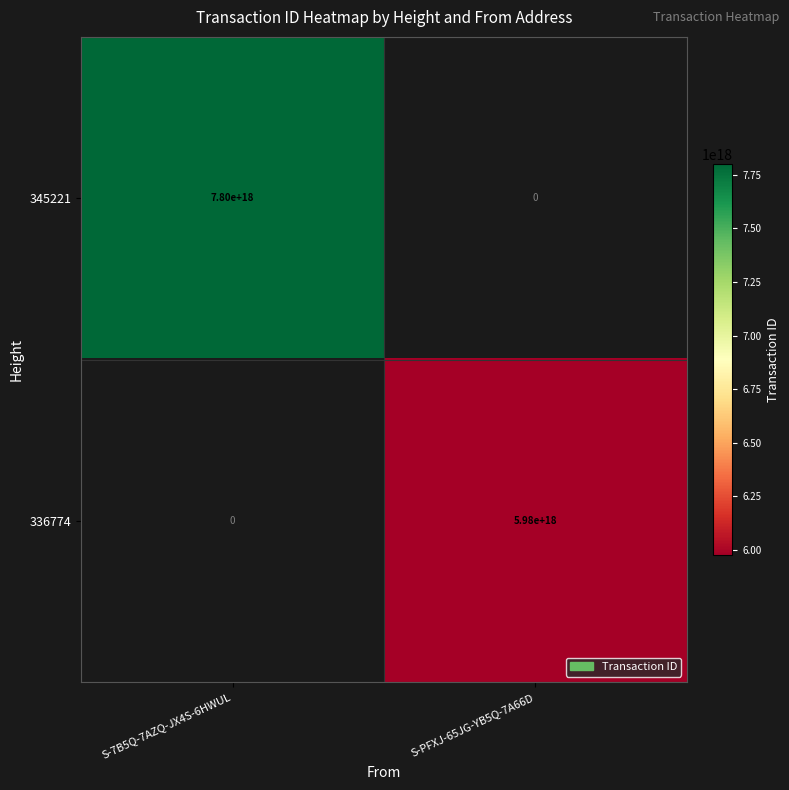

At which label is 345221 closest to 3900000000000000000?

S-7B5Q-7AZQ-JX4S-6HWUL